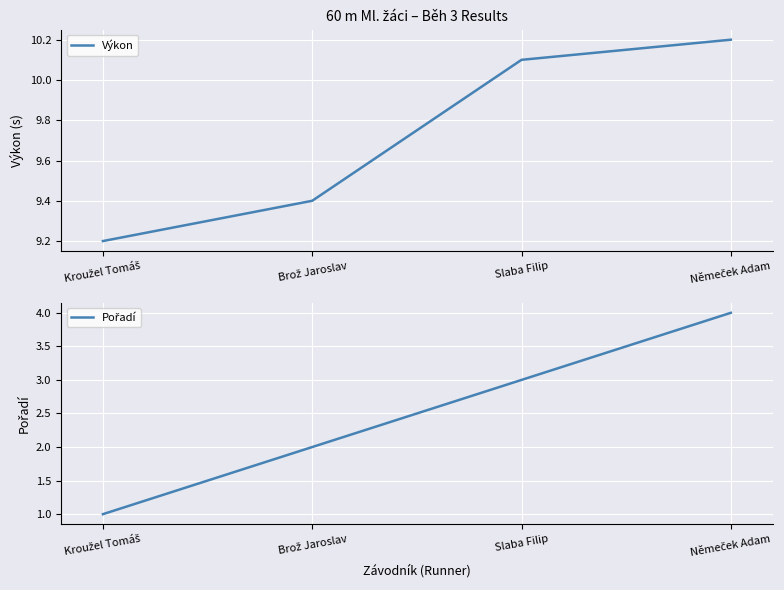

True or false: Výkon has a value of 13.6 at Brož Jaroslav.

False